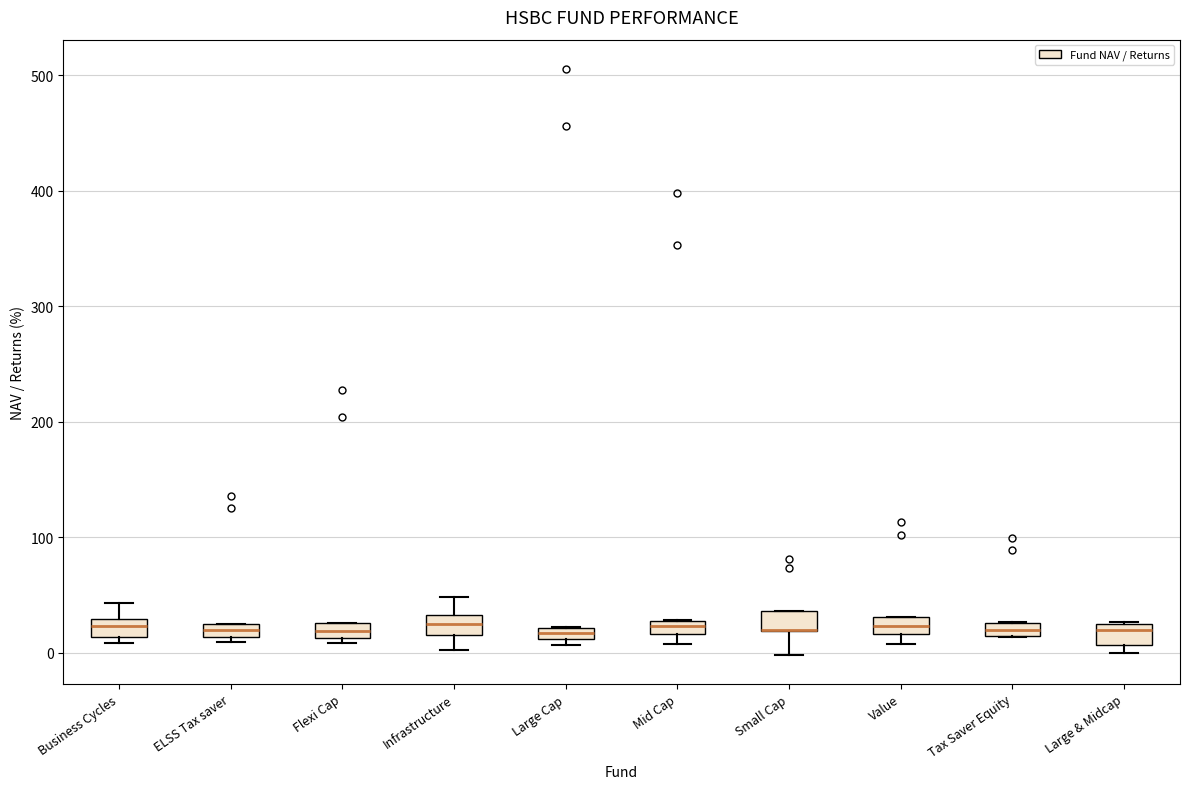

Where is the lower edge of the box for Large Cap on the y-axis? The values are not printed on the chart, so give them approximately, as read against the axis.

10